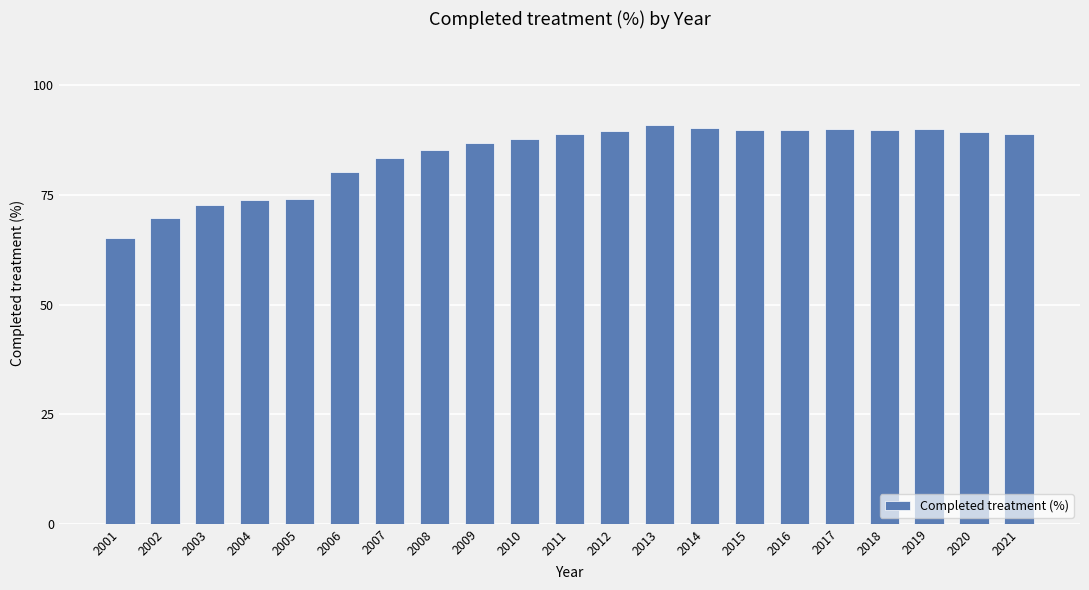

Which category has the lowest value across all series?

2001